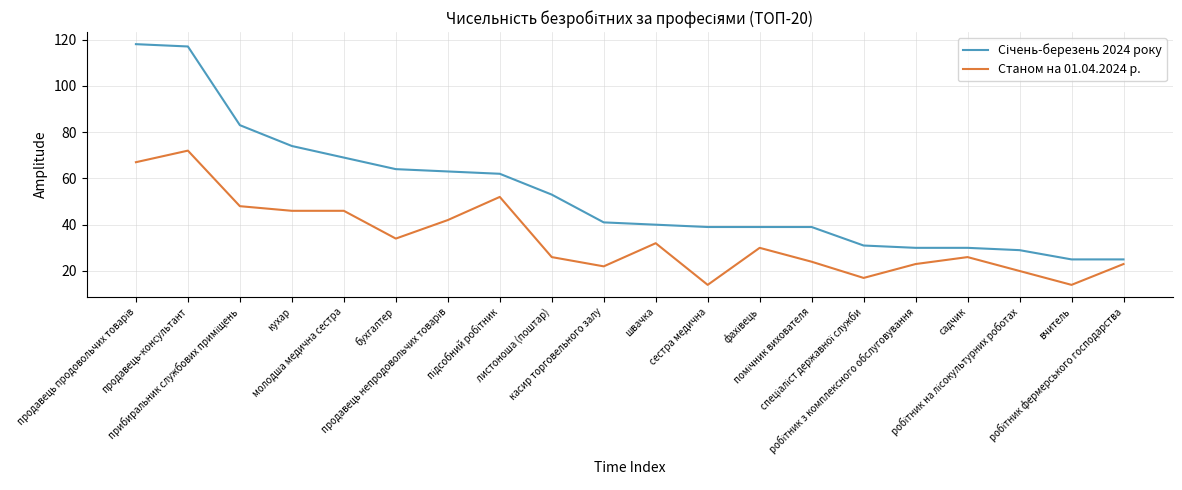

What is the sum of all Станом на 01.04.2024 р. values?

678